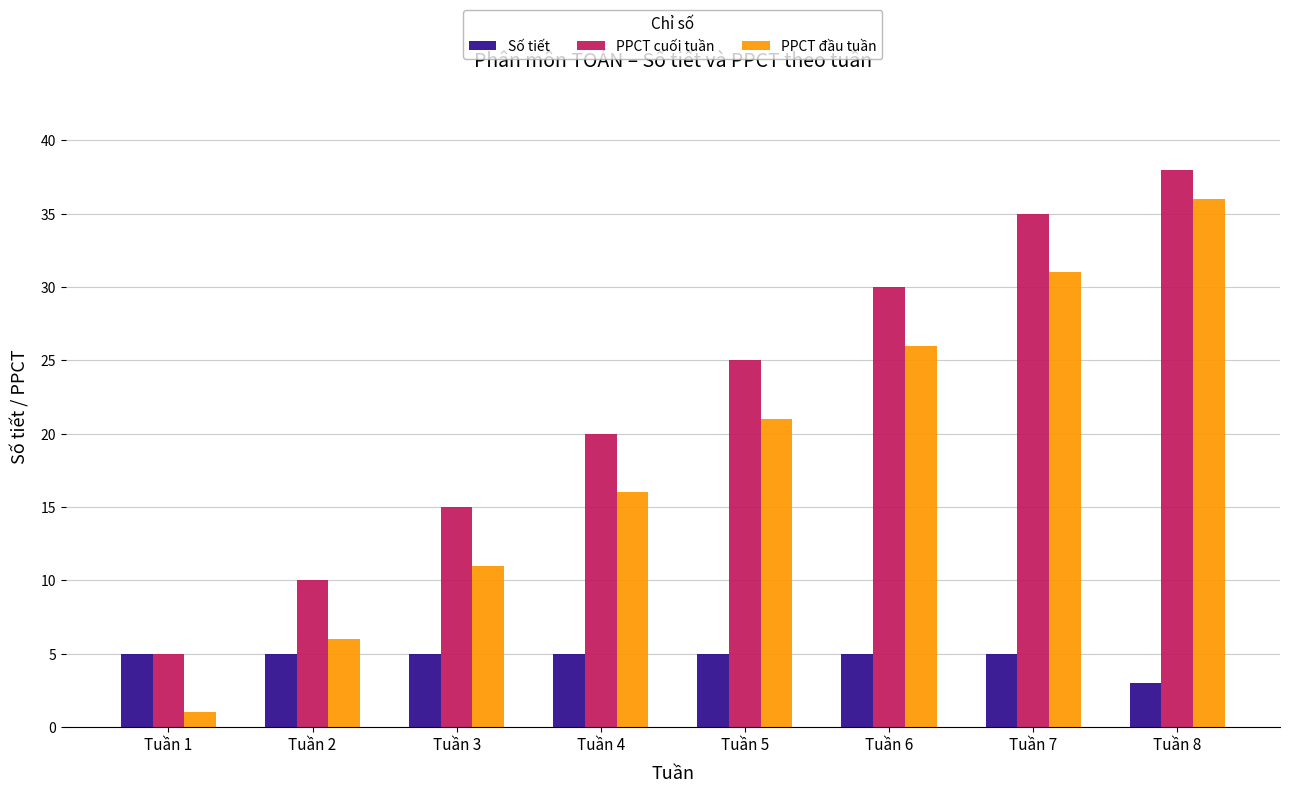

What is the value of the PPCT cuối tuần bar at the 3rd from the left?

15